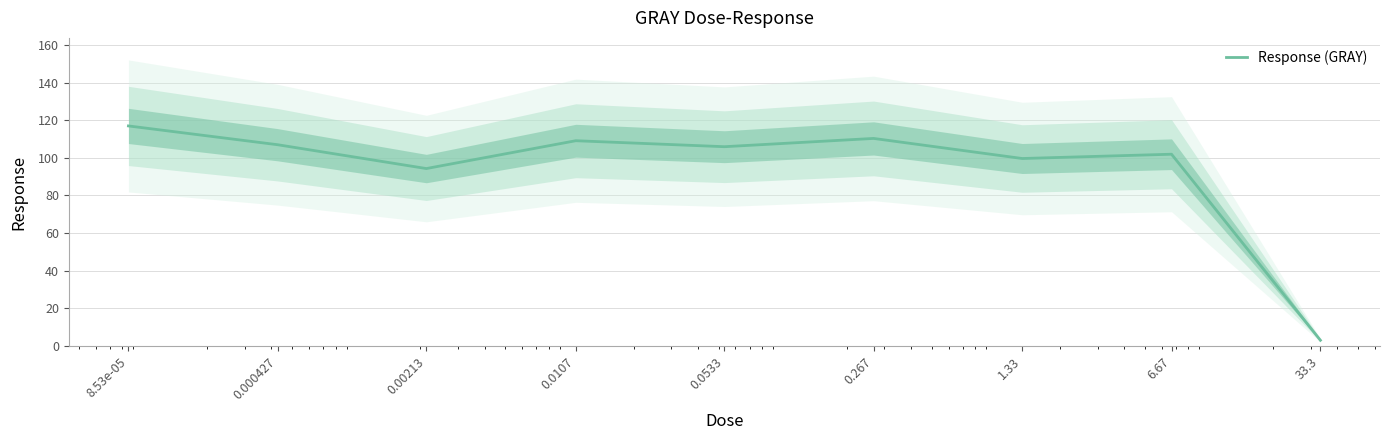

What is the sum of the values at 0.267 and 0.0107?

219.4